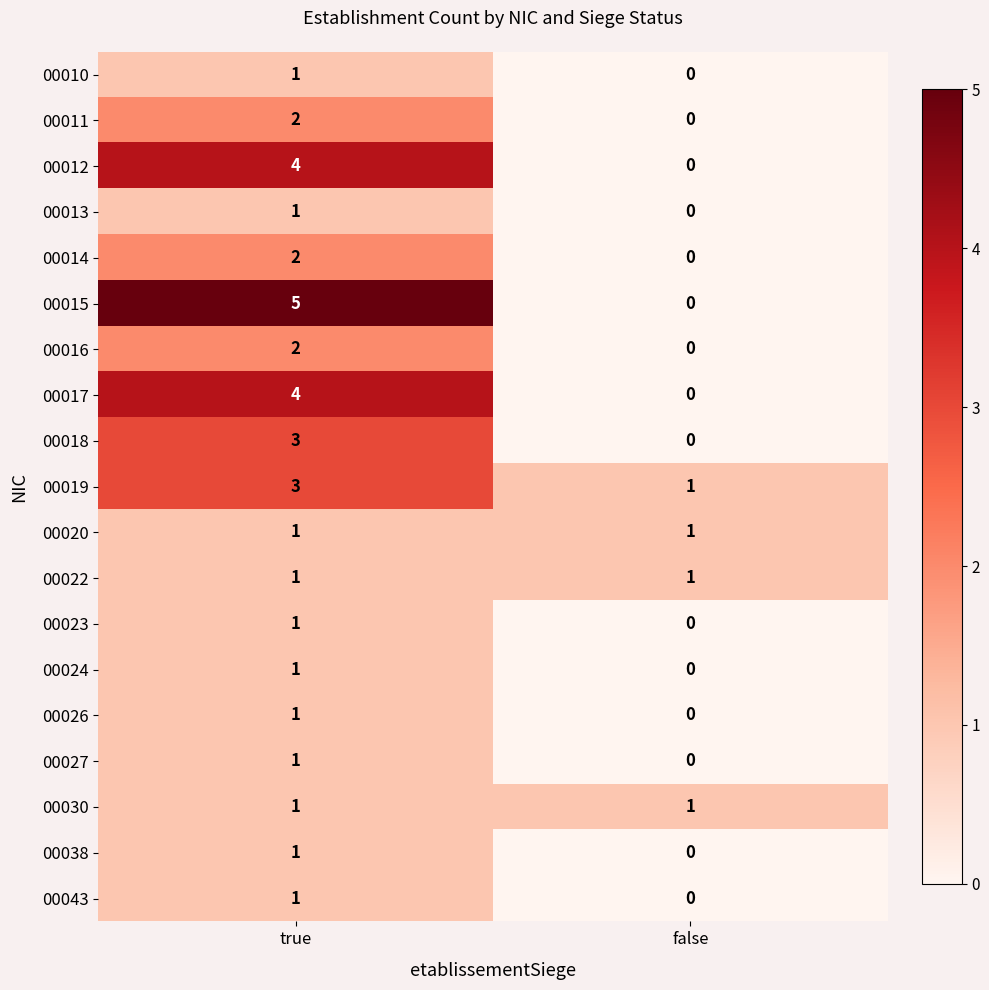

How many data points does each series have?

2